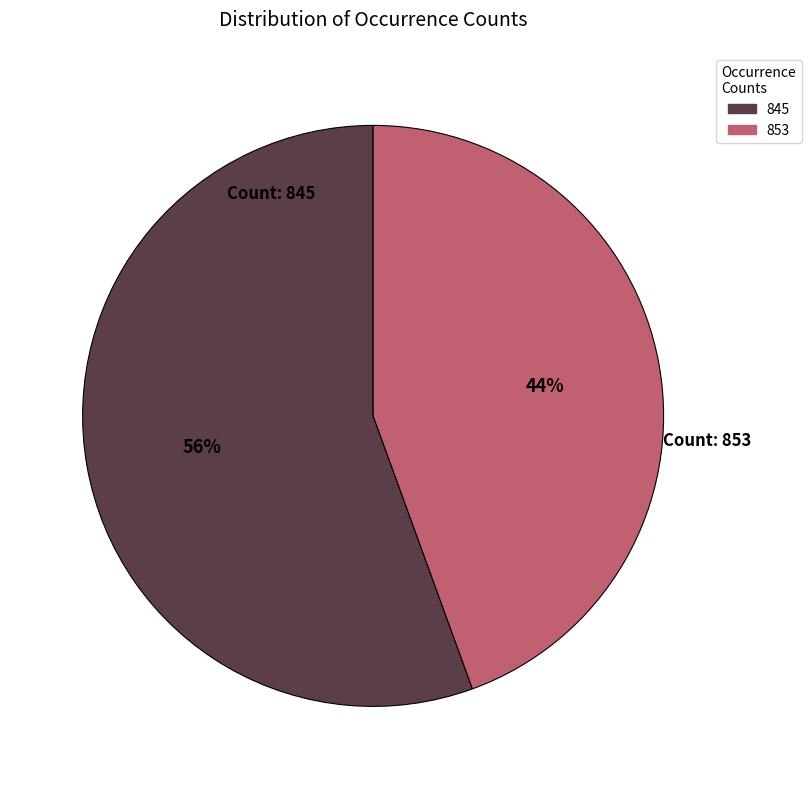

Does any single category account for the majority?

Yes